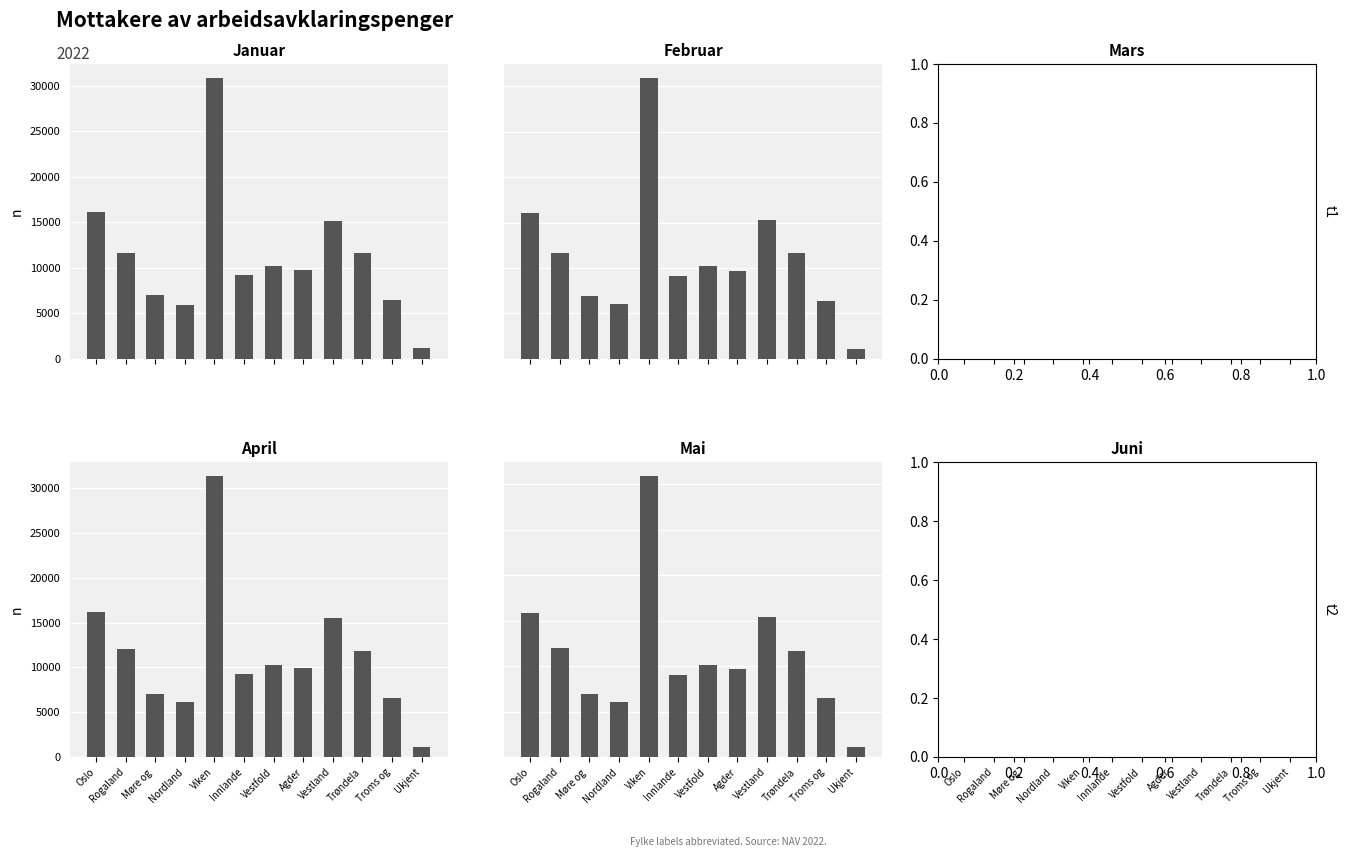

Which has a higher value, Trøndela or Rogaland?

Trøndela